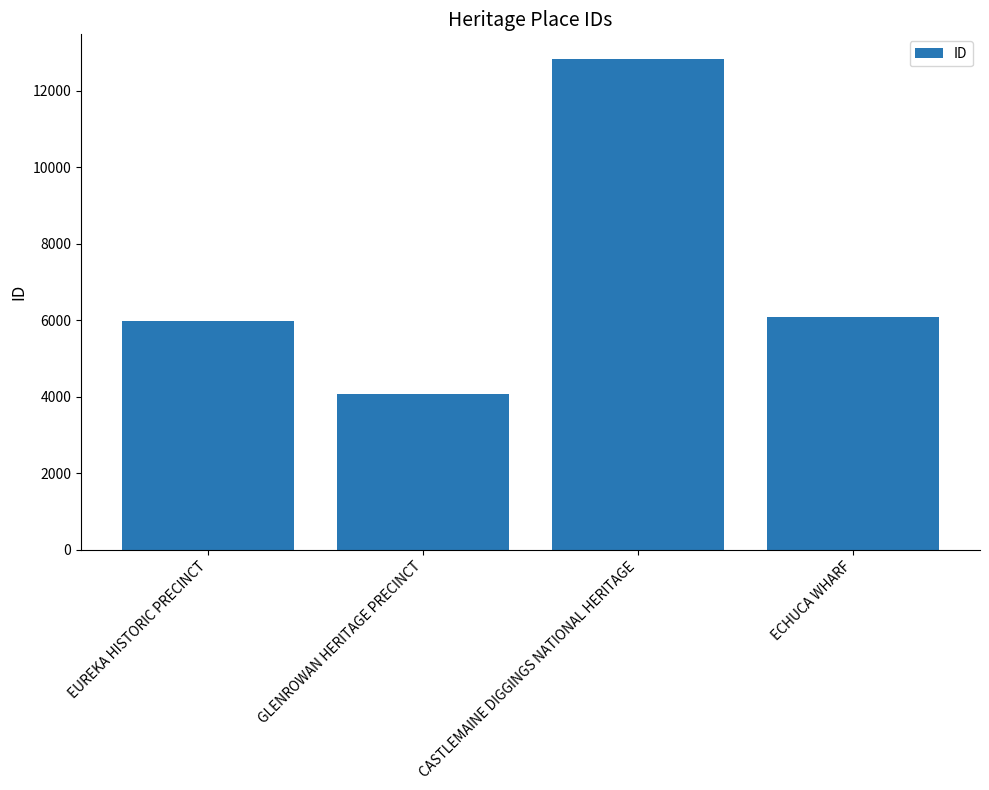

What is the difference between the maximum and minimum values?

8761